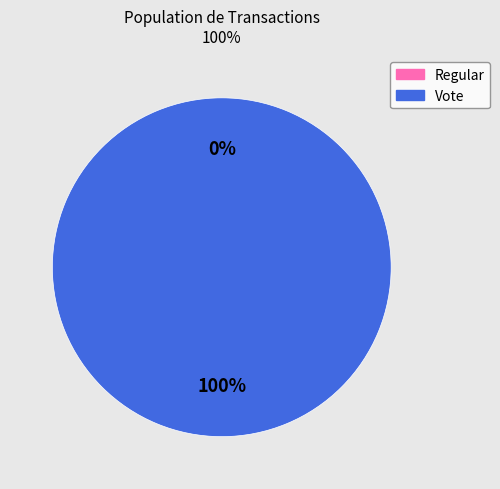

Combined, what portion of the pie is Vote and Regular?

100.0%